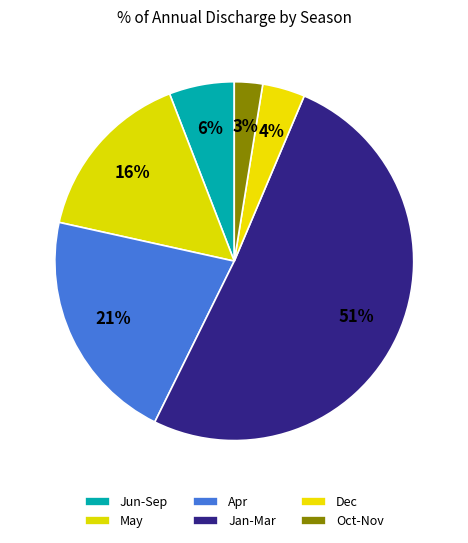

To the nearest percent, what percentage of the pie is Dec?

4%